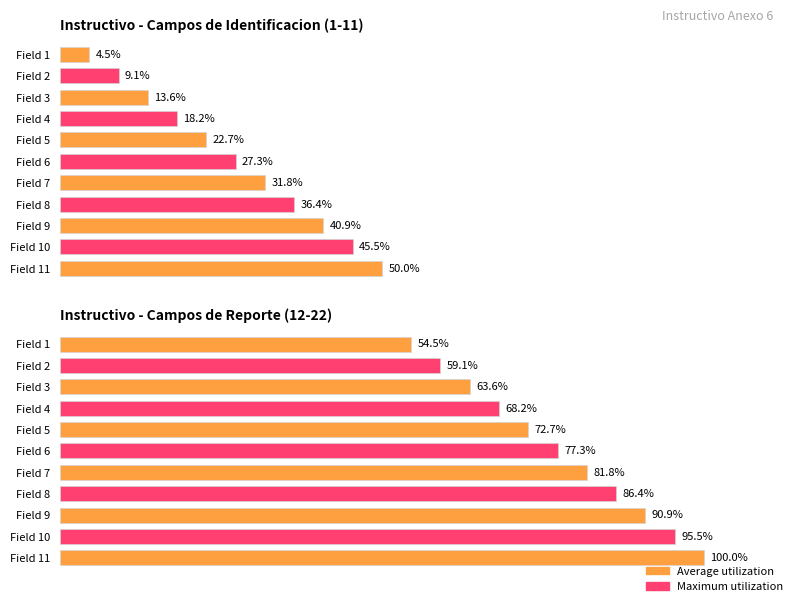

What is the greatest value displayed?

100.0